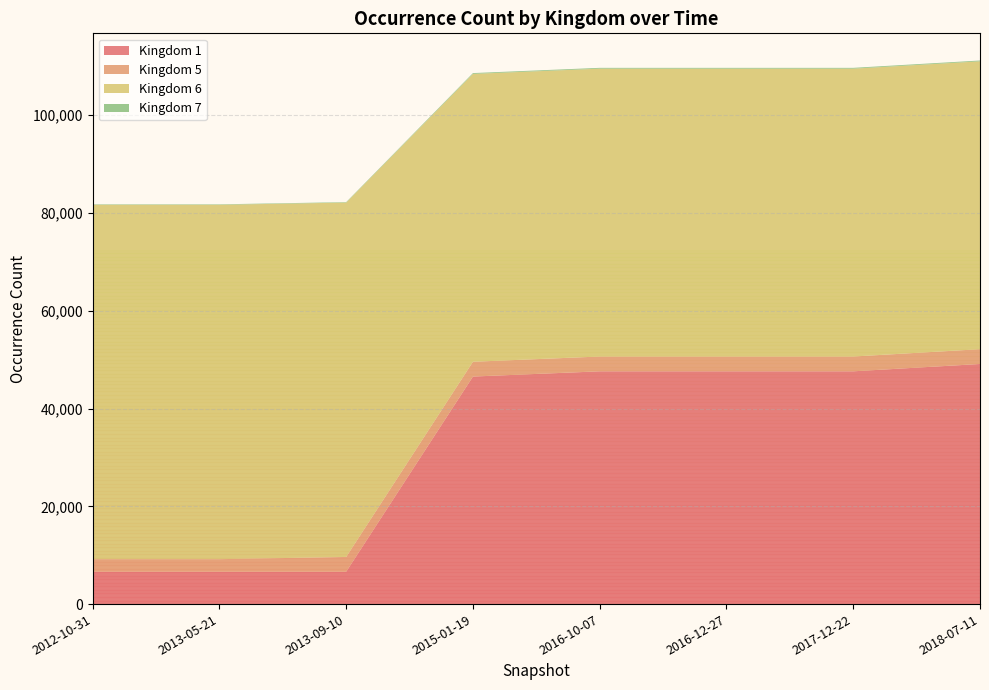

Reading left to right, list all the values displayed in this chart.

kingdom_1: 2012-10-31=6615	2013-05-21=6615	2013-09-10=6615	2015-01-19=46539	2016-10-07=47610	2016-12-27=47610	2017-12-22=47610	2018-07-11=49110
kingdom_5: 2012-10-31=2573	2013-05-21=2573	2013-09-10=3027	2015-01-19=3027	2016-10-07=3027	2016-12-27=3027	2017-12-22=3027	2018-07-11=3027
kingdom_6: 2012-10-31=72480	2013-05-21=72480	2013-09-10=72480	2015-01-19=58876	2016-10-07=58876	2016-12-27=58876	2017-12-22=58876	2018-07-11=58876
kingdom_7: 2012-10-31=94	2013-05-21=94	2013-09-10=94	2015-01-19=167	2016-10-07=167	2016-12-27=167	2017-12-22=167	2018-07-11=167